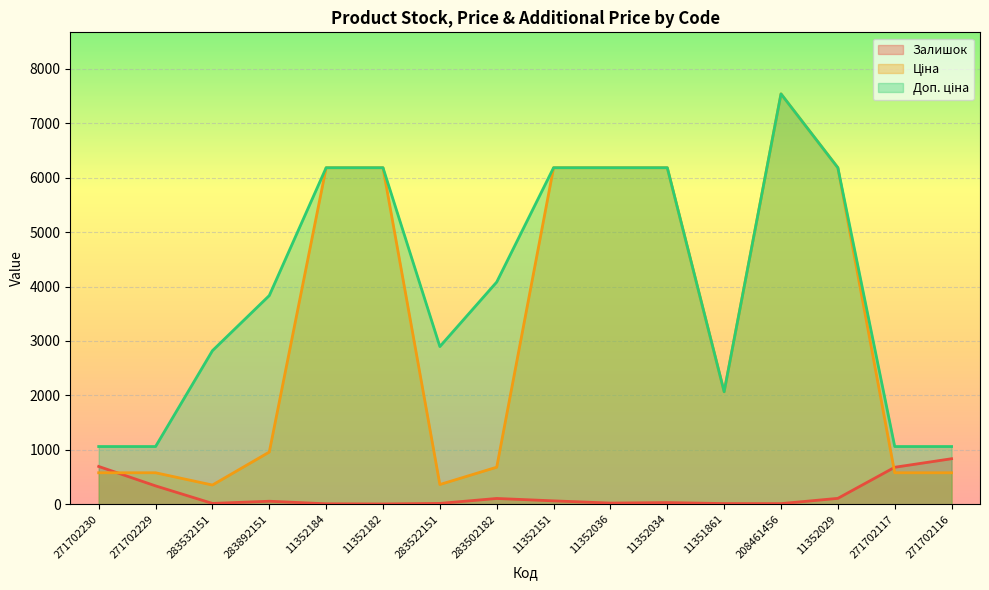

How many lines are shown in the chart?

3